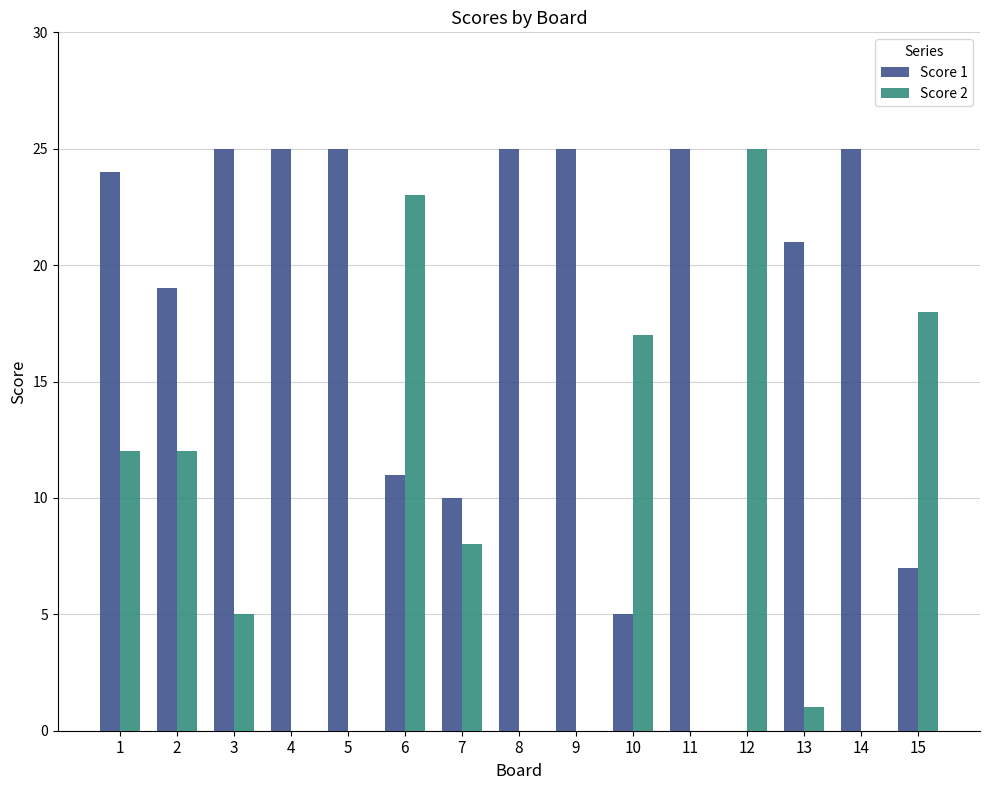

How many series are shown in this chart?

2